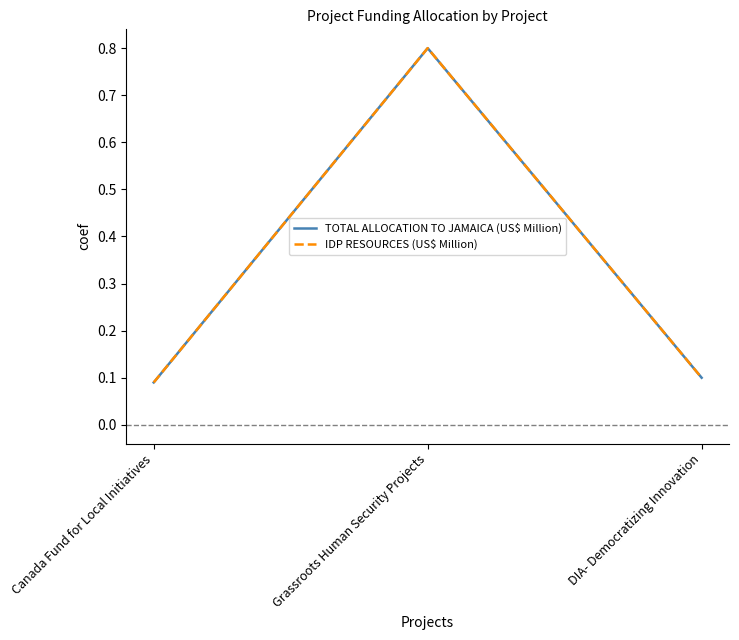

What is the difference between the TOTAL ALLOCATION TO JAMAICA (US$ Million) values at DIA- Democratizing Innovation and Grassroots Human Security Projects?

0.7